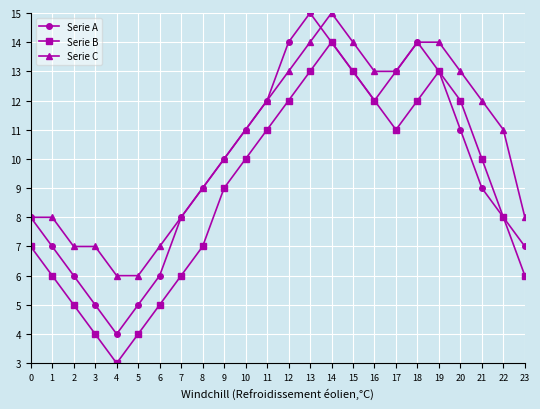

Which series changed the most between 7 and 15?

Serie B